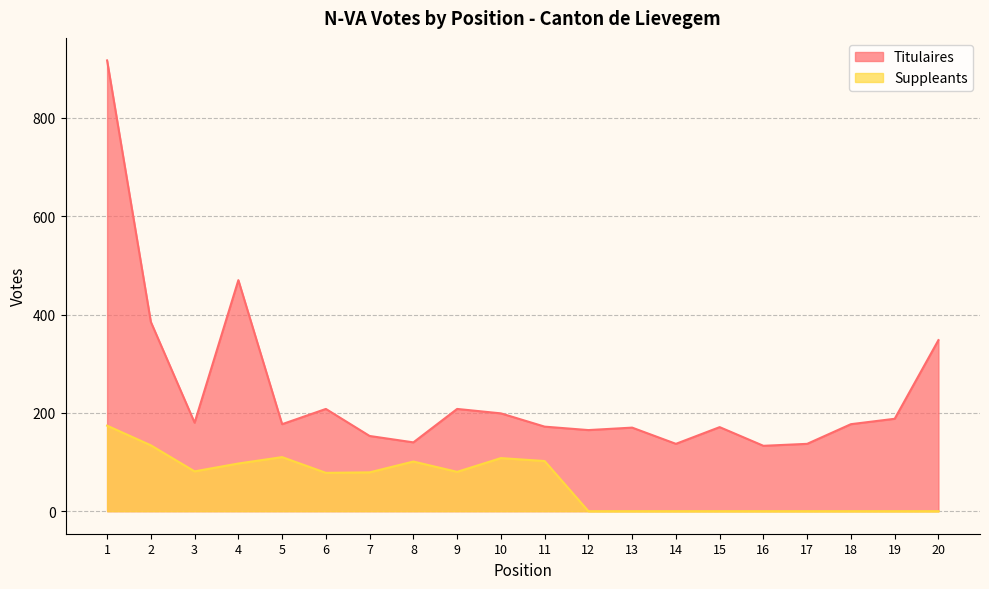

True or false: Titulaires and Suppleants intersect in this chart.

False